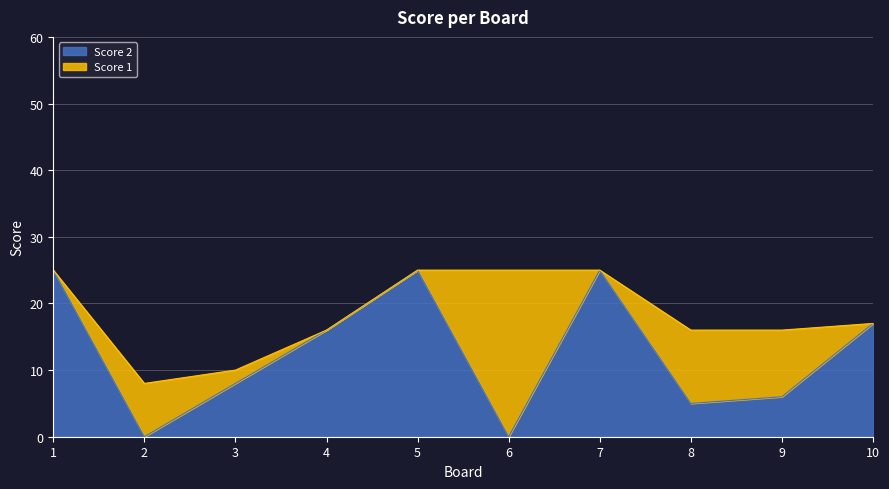

How many points are higher than both their immediate neighbors (excluding endpoints)?

2